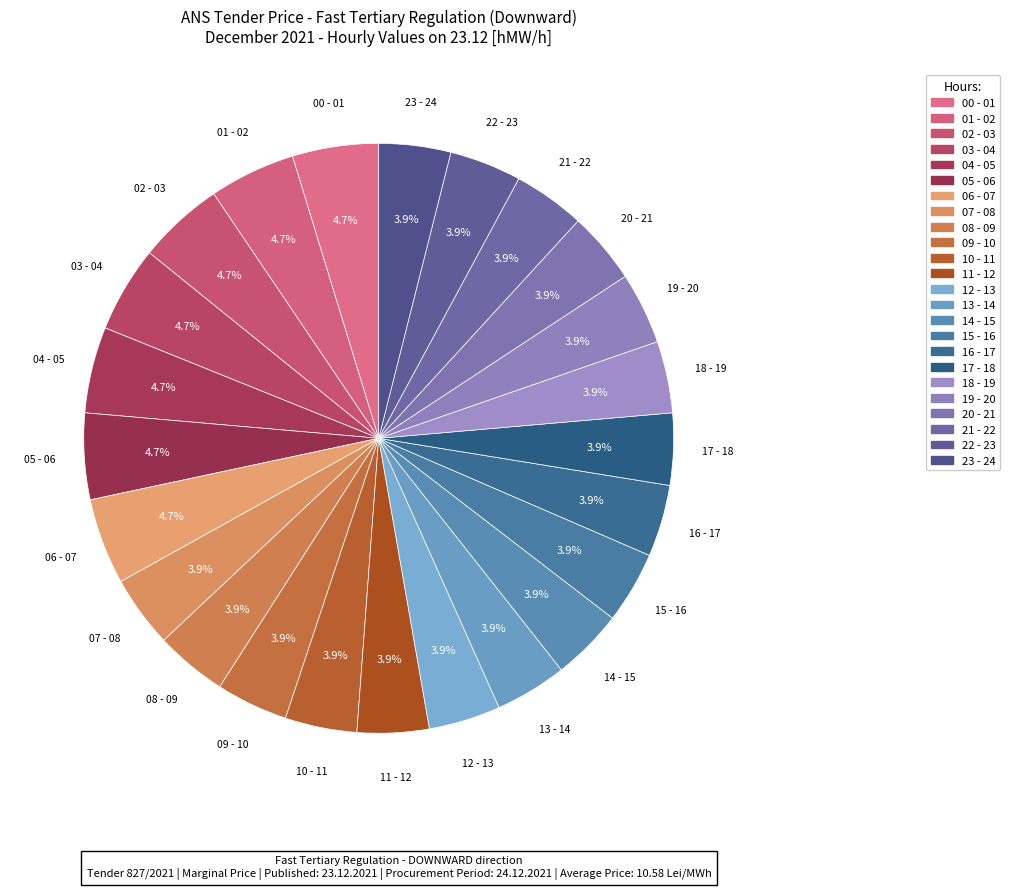

What percentage do 02 - 03 and 05 - 06 together represent?

9.4%